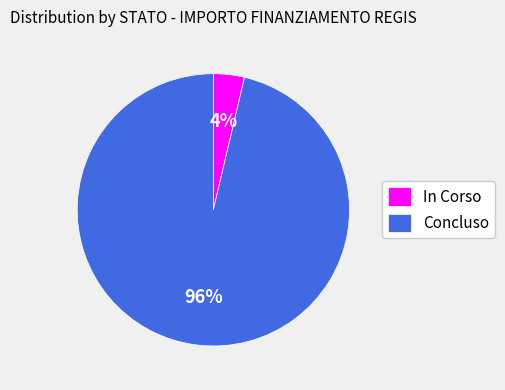

To the nearest percent, what is the combined percentage of Concluso and In Corso?

100%